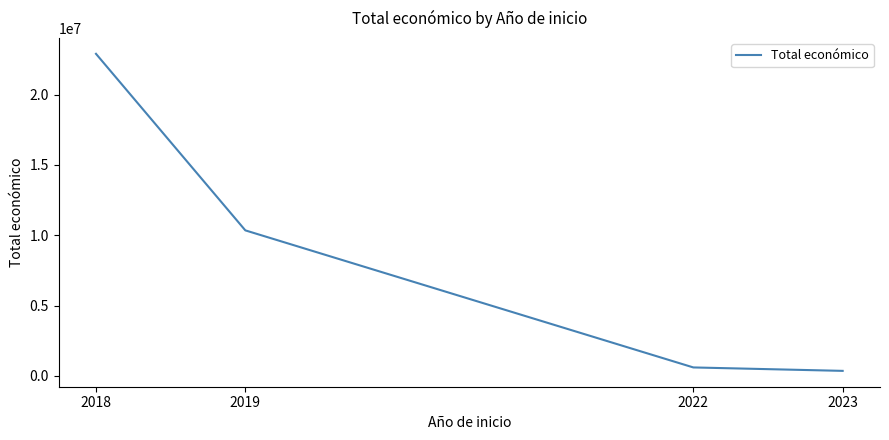

What is the maximum value shown in the chart?

22902071